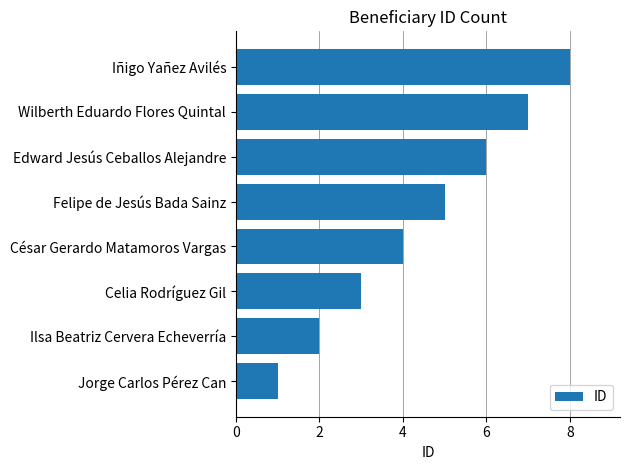

How many data points are less than 5?

4